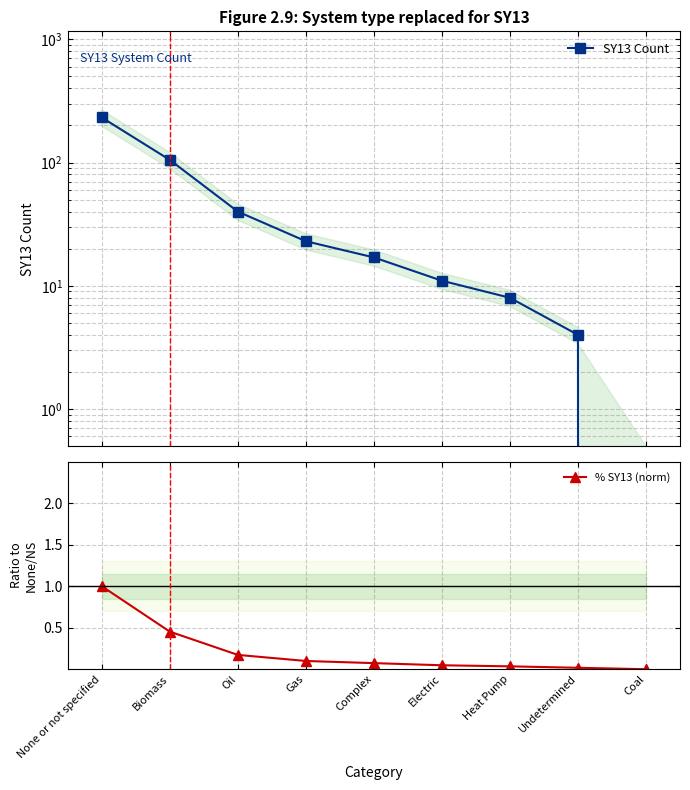

Rank the series at Complex from lowest to highest value.

% SY13 (norm), SY13 Count